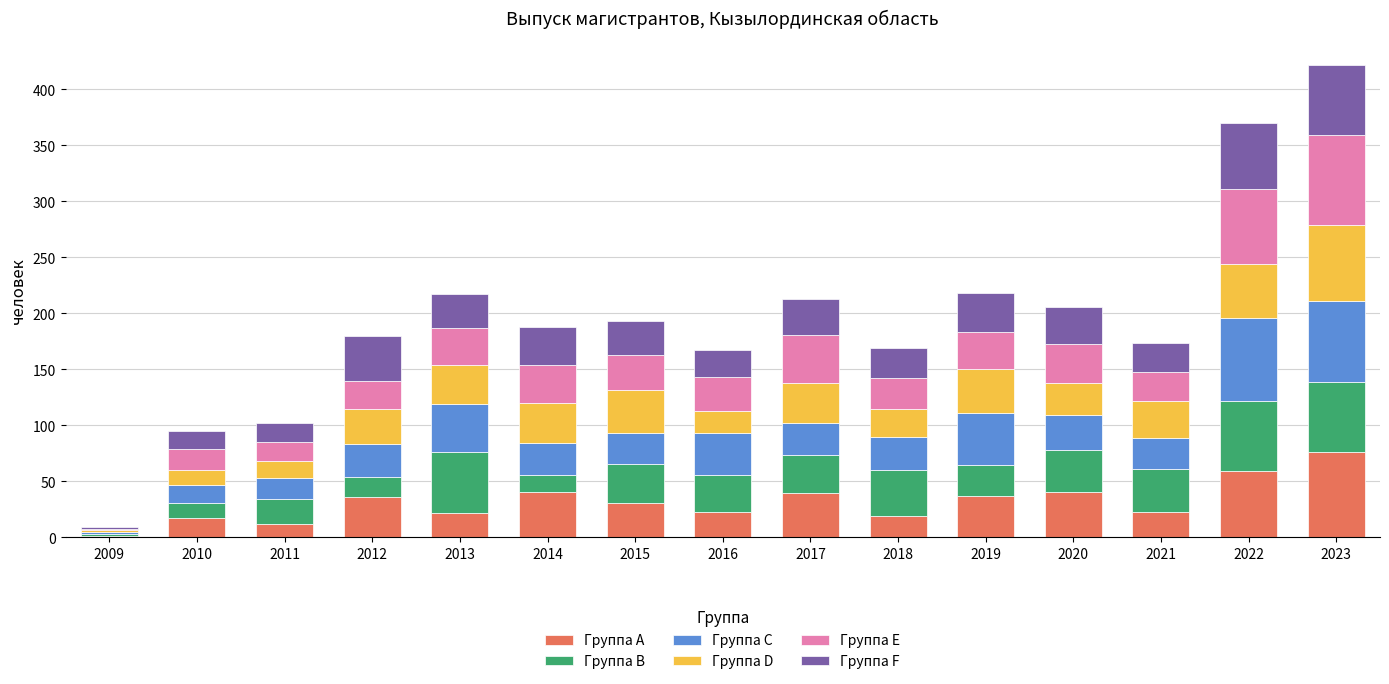

At which label does Группа A reach its peak?

2023